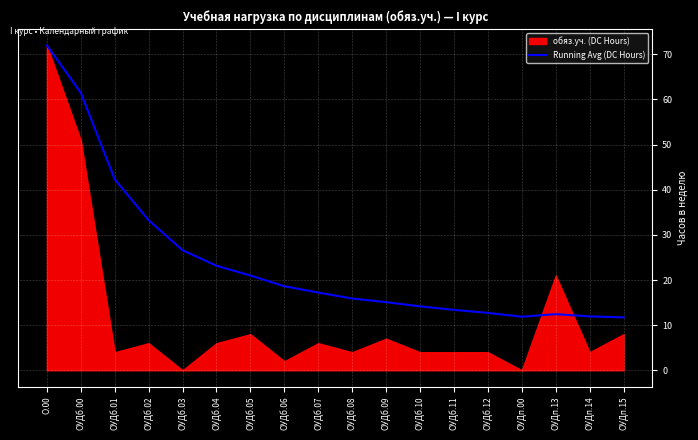

At which label is Running Avg (DC Hours) closest to 41?

ОУДб.01